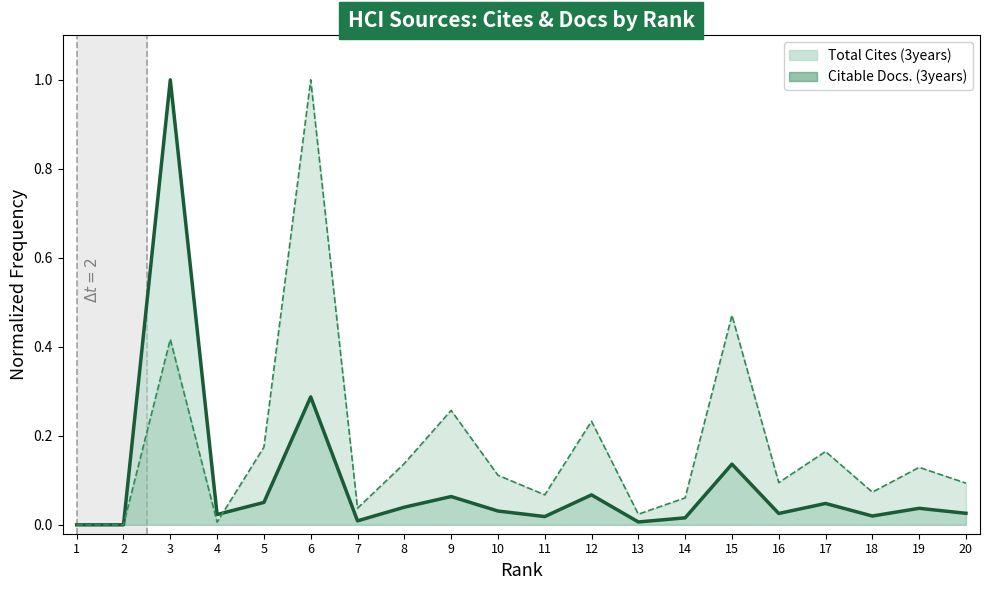

Reading left to right, extract all data points from this chart.

Total Cites (3years): 0.0	0.0	1.0	0.0	0.1	0.3	0.0	0.0	0.1	0.0	0.0	0.1	0.0	0.0	0.1	0.0	0.0	0.0	0.0	0.0
Citable Docs. (3years): 0.0	0.0	0.4	0.0	0.2	1.0	0.0	0.1	0.3	0.1	0.1	0.2	0.0	0.1	0.5	0.1	0.2	0.1	0.1	0.1